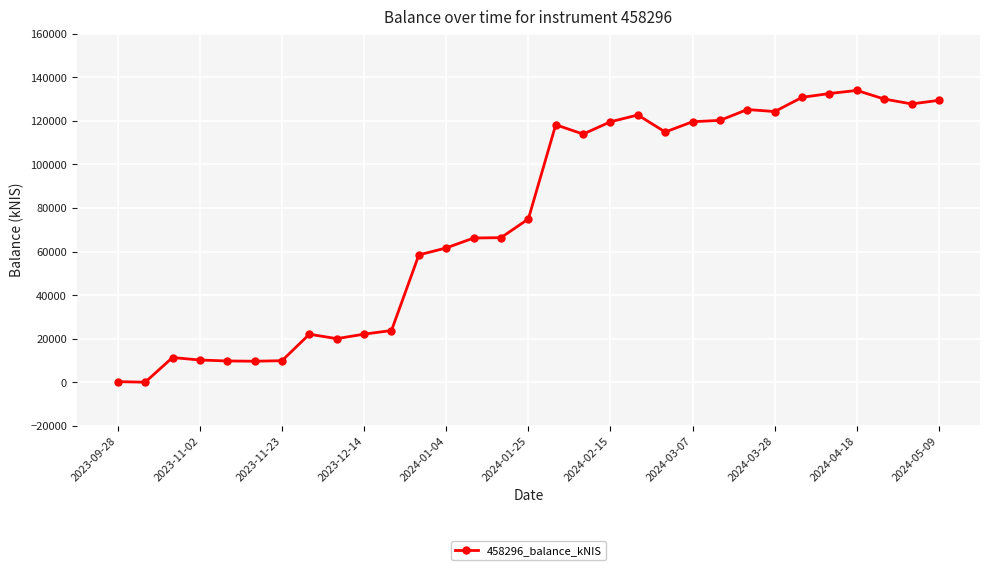

True or false: the data has more than 0 interior local peaks.

True